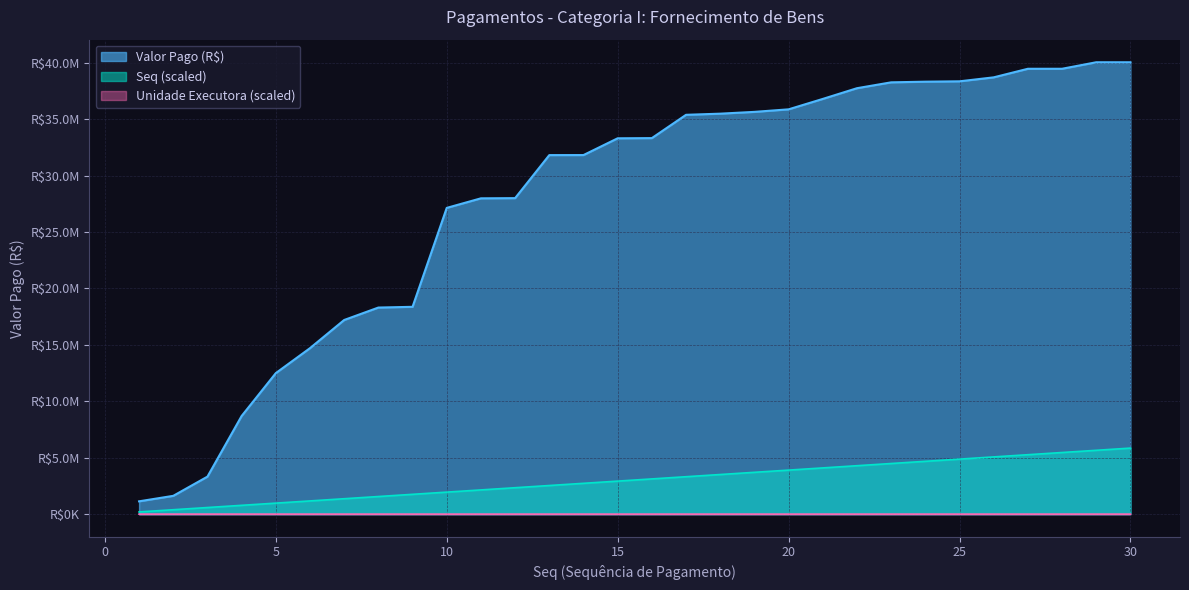

Which series has the largest total across all categories?

Valor Pago (R$)